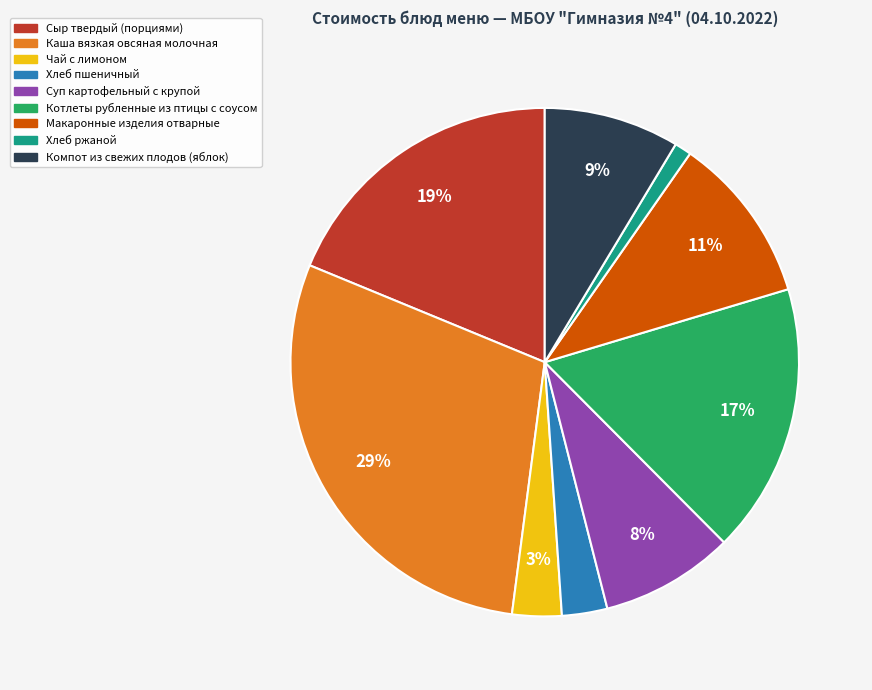

Is it true that Сыр твердый (порциями) is 19% of the pie?

True